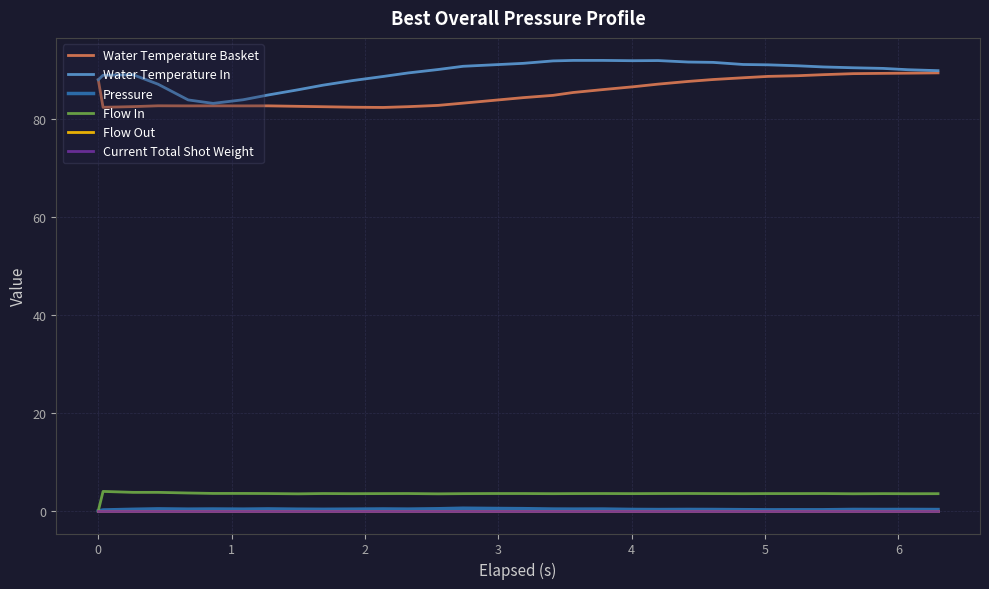

Does the chart display data point markers on the line(s)?

No